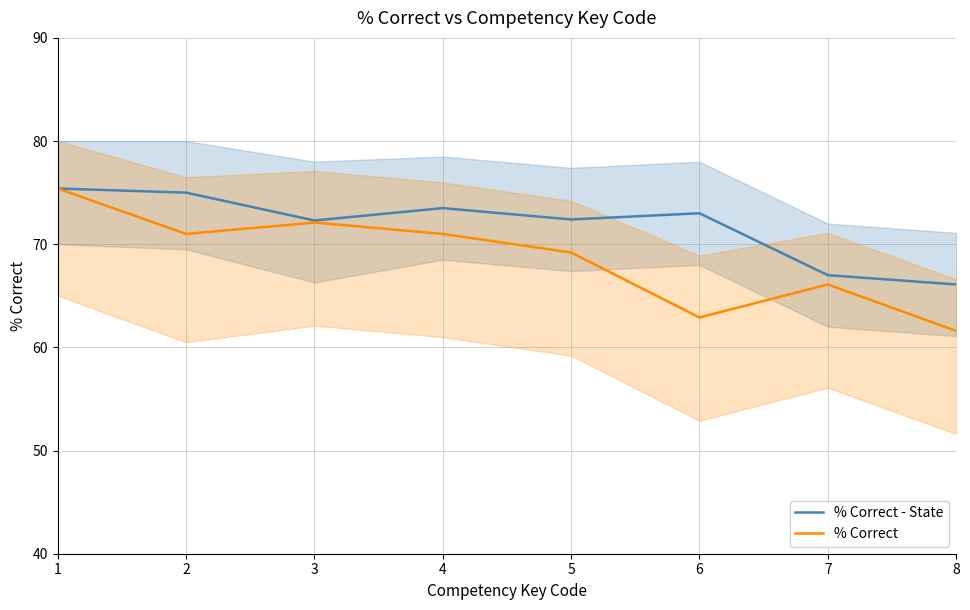

Is it true that % Correct - State equals 38.4 at 7?

False